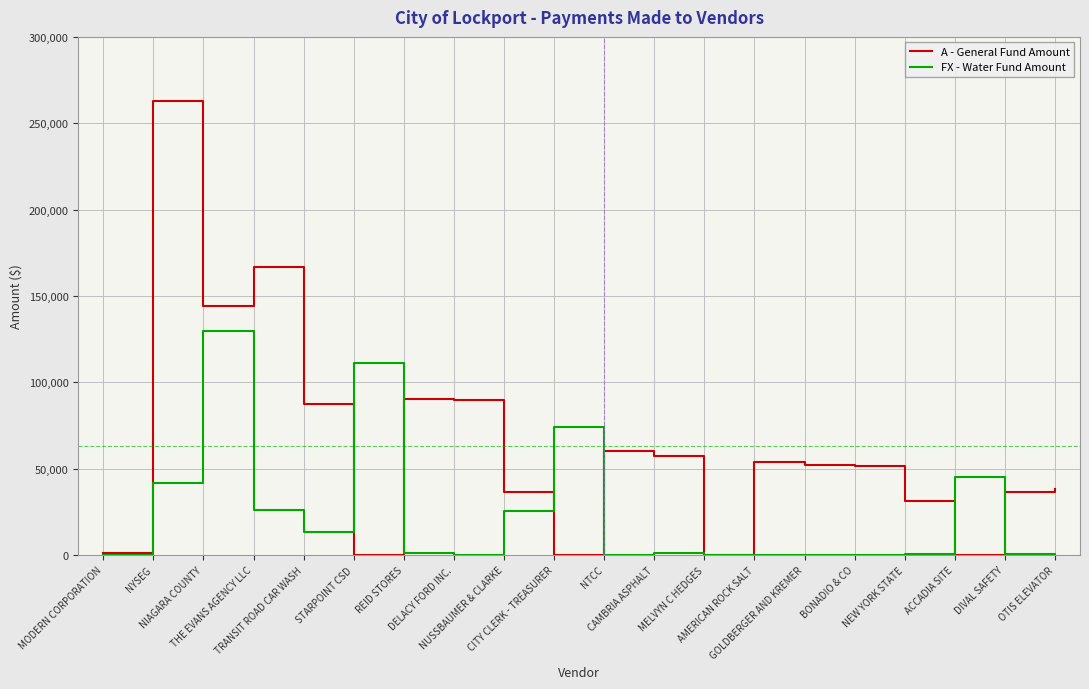

What value does the FX - Water Fund Amount series have at NEW YORK STATE?

568.2